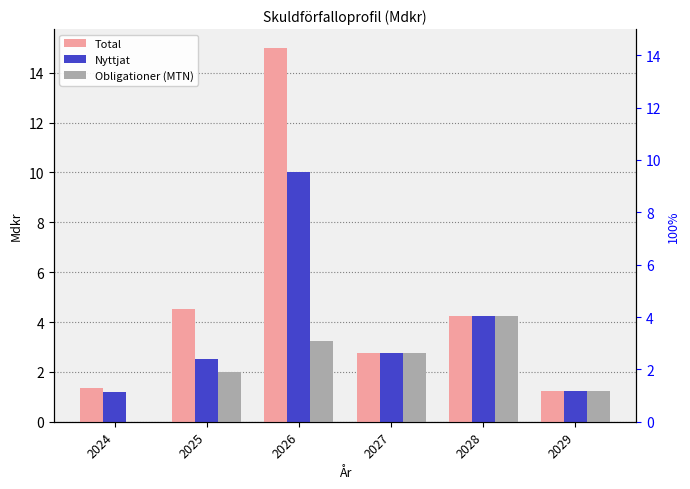

Reading left to right, transcribe all the data shown in this chart.

Total: 2024=1.3	2025=4.5	2026=15.0	2027=2.8	2028=4.2	2029=1.2
Nyttjat: 2024=1.2	2025=2.5	2026=10.0	2027=2.8	2028=4.2	2029=1.2
Obligationer (MTN): 2024=0.0	2025=2.0	2026=3.2	2027=2.8	2028=4.2	2029=1.2